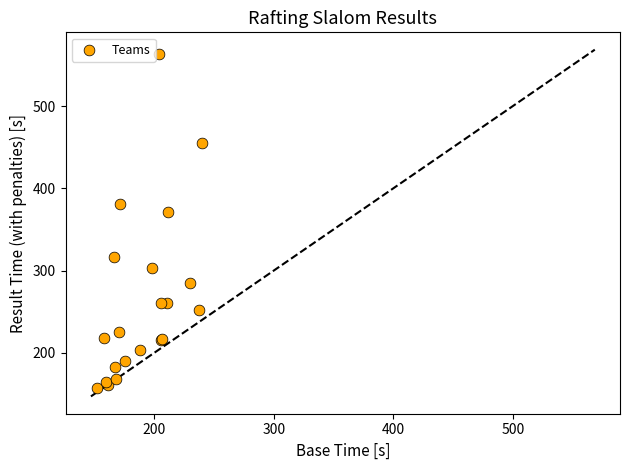

What Y value in the scatter plot is closest to 360?

371.2